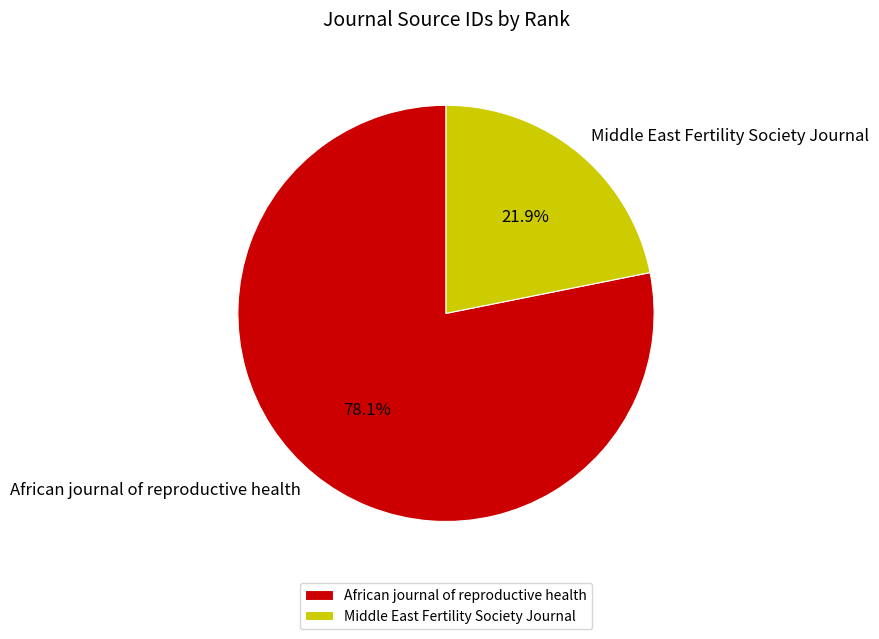

To the nearest percent, what is the combined percentage of Middle East Fertility Society Journal and African journal of reproductive health?

100%